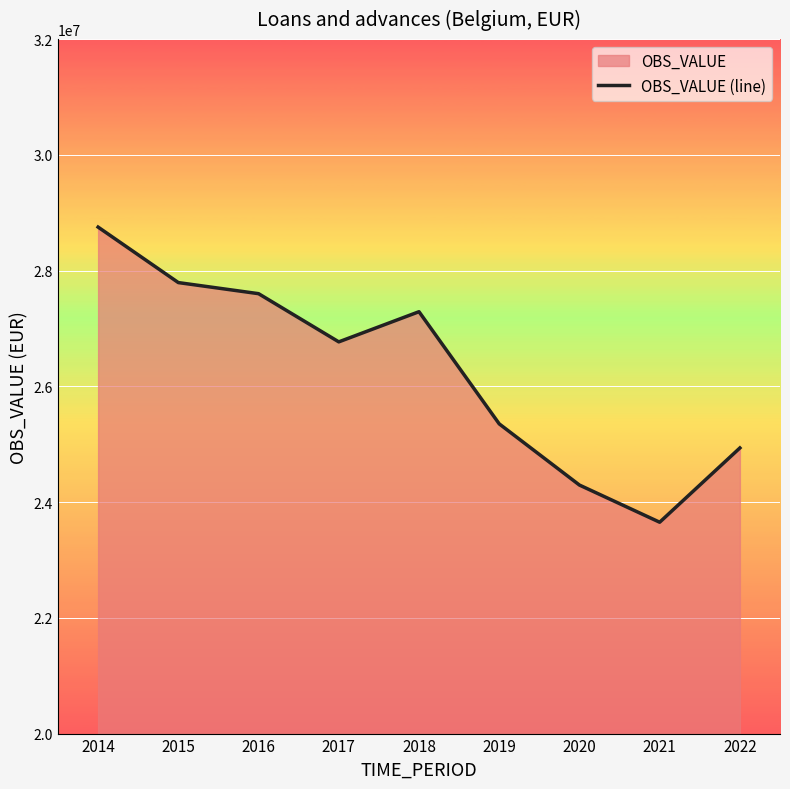

At which category does the data reach its first local peak?

2018